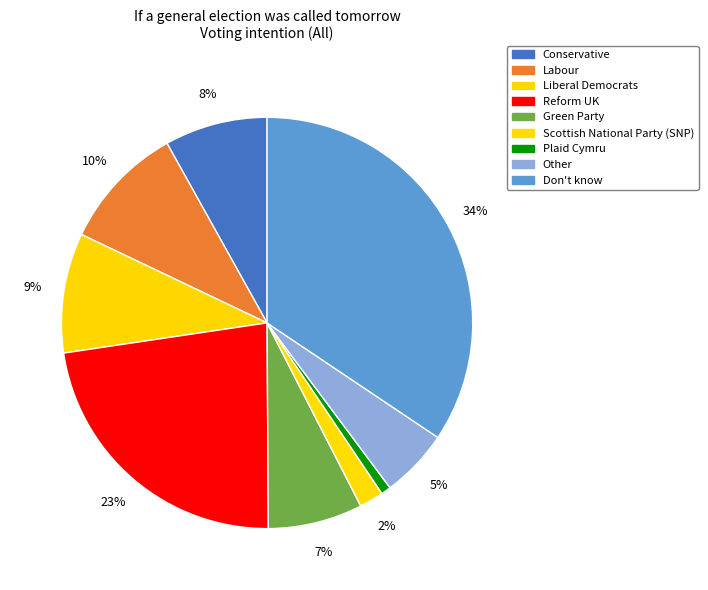

Combined, do Labour and Conservative account for over 50%?

No